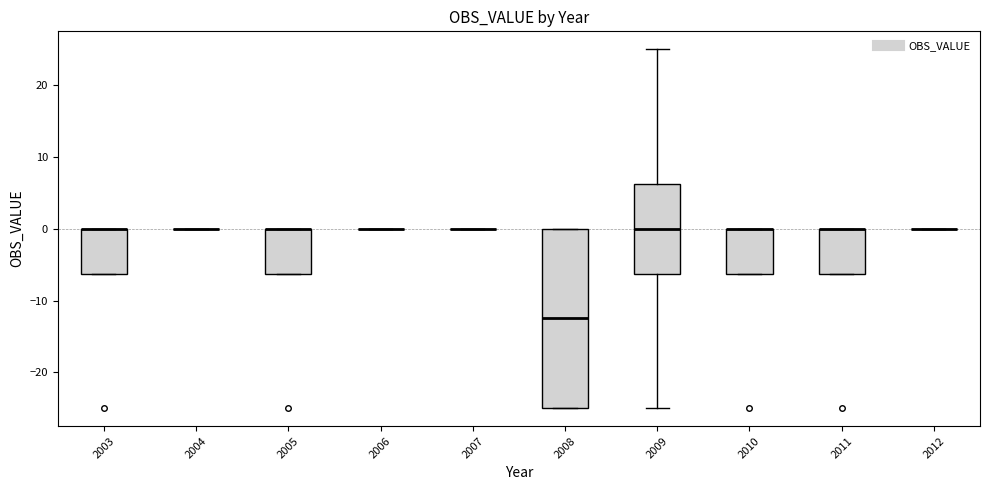

Which box is the tallest, from its lower edge to its upper edge?

2008